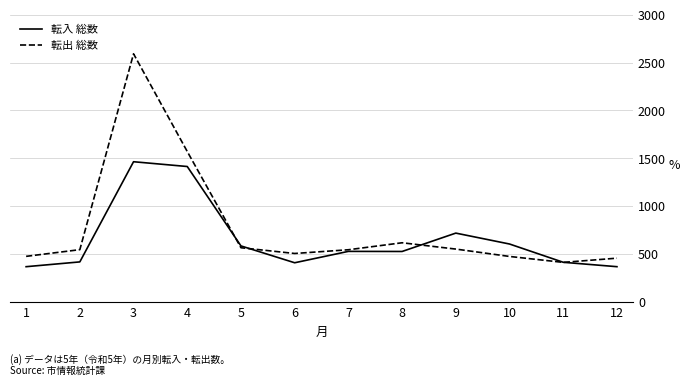

At which category does 転出 総数 reach its first local peak?

3